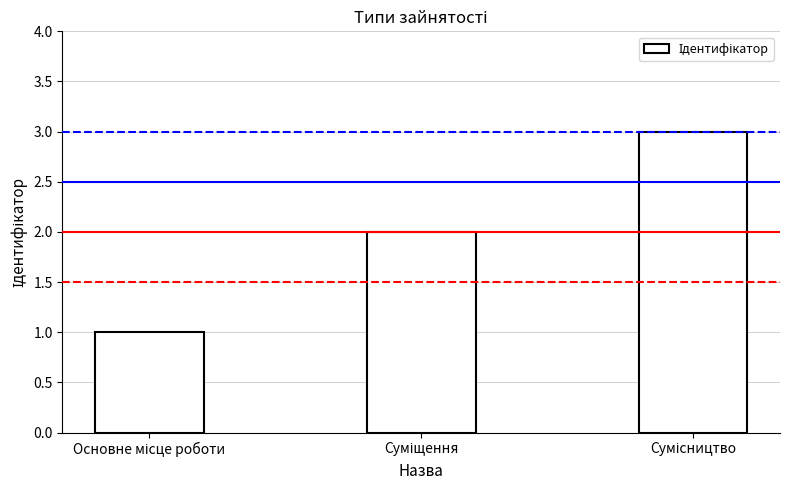

Reading left to right, what are all the values shown in this chart?

1	2	3